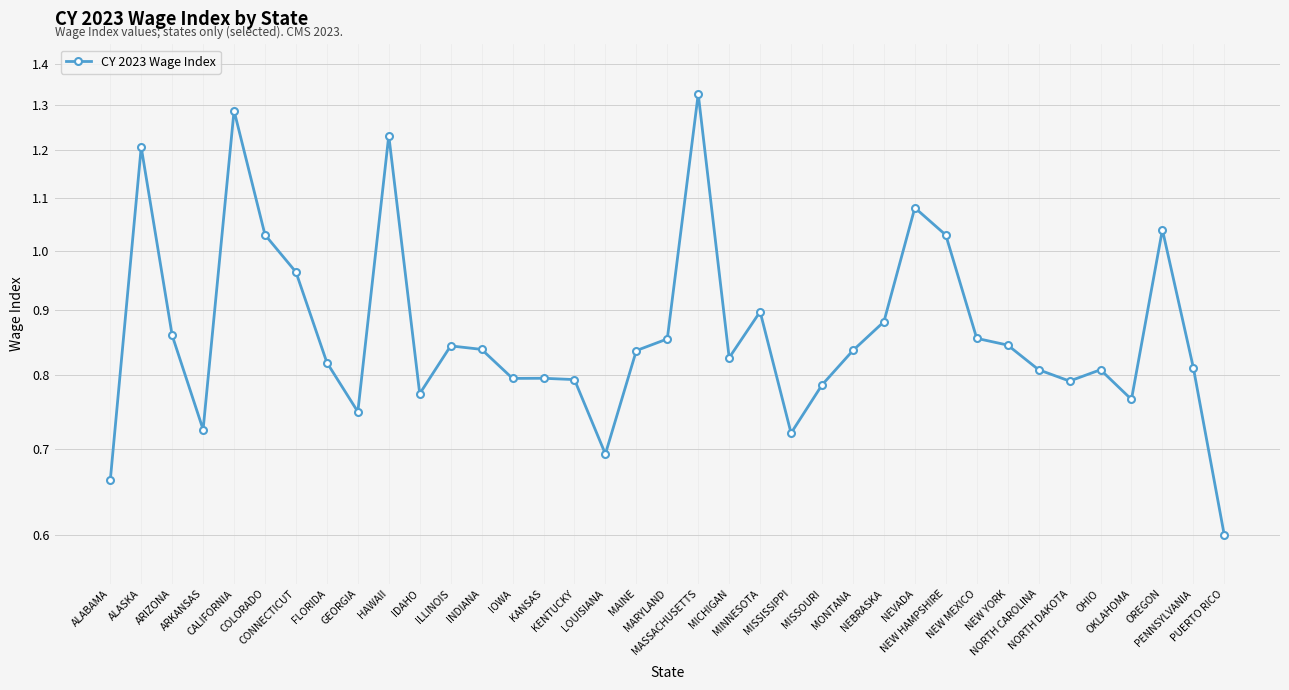

How many lines are shown in the chart?

1